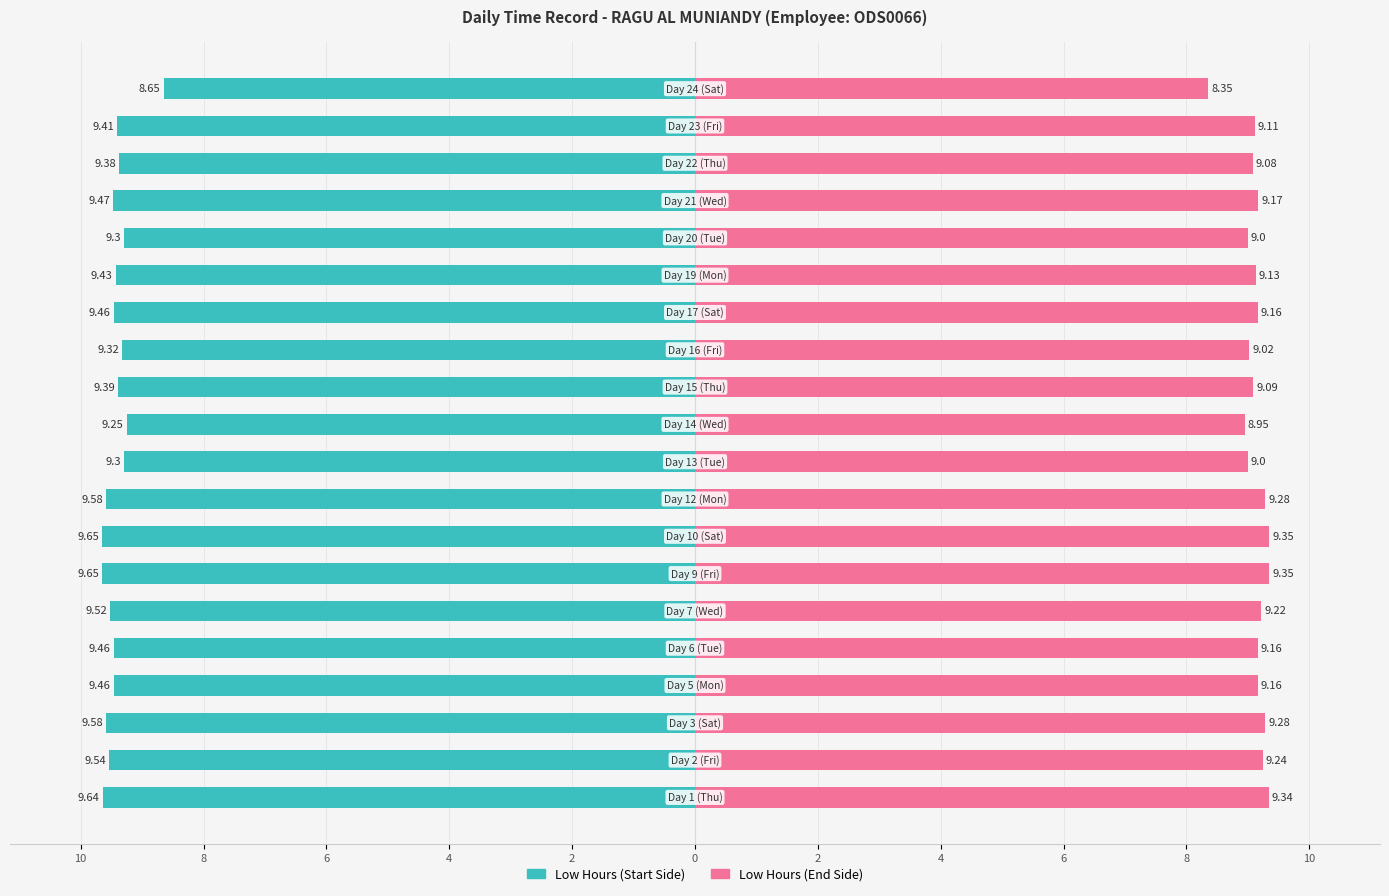

Reading left to right, list all the values displayed in this chart.

Low Hours (Teal): -9.6	-9.5	-9.6	-9.5	-9.5	-9.5	-9.7	-9.7	-9.6	-9.3	-9.2	-9.4	-9.3	-9.5	-9.4	-9.3	-9.5	-9.4	-9.4	-8.7
Low Hours (Pink): 9.3	9.2	9.3	9.2	9.2	9.2	9.3	9.3	9.3	9.0	8.9	9.1	9.0	9.2	9.1	9.0	9.2	9.1	9.1	8.3